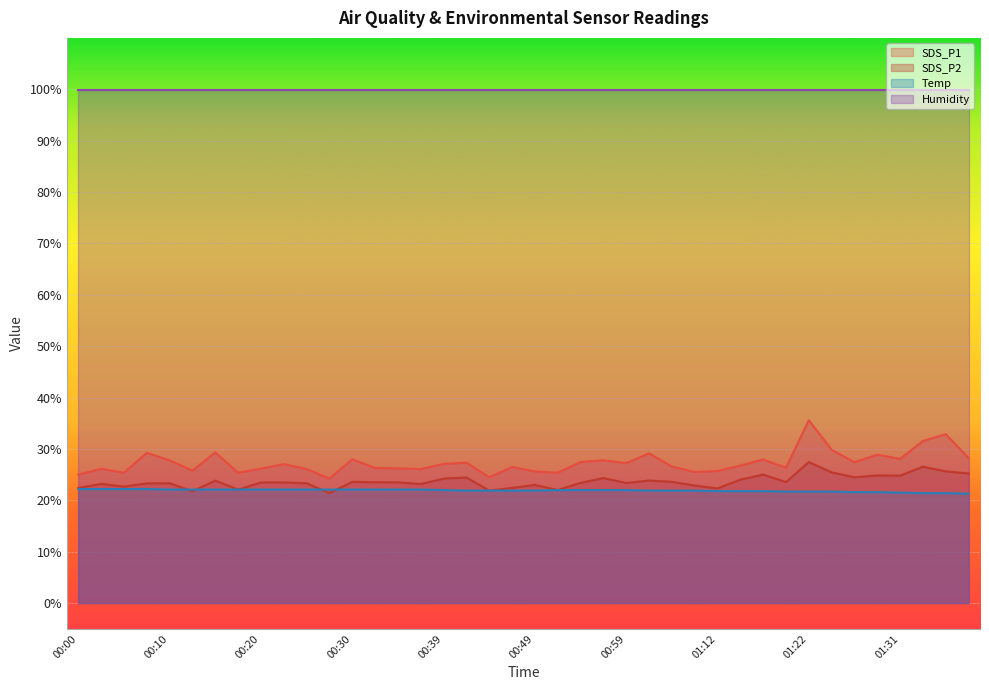

Where is the first local minimum for SDS_P1?

00:05